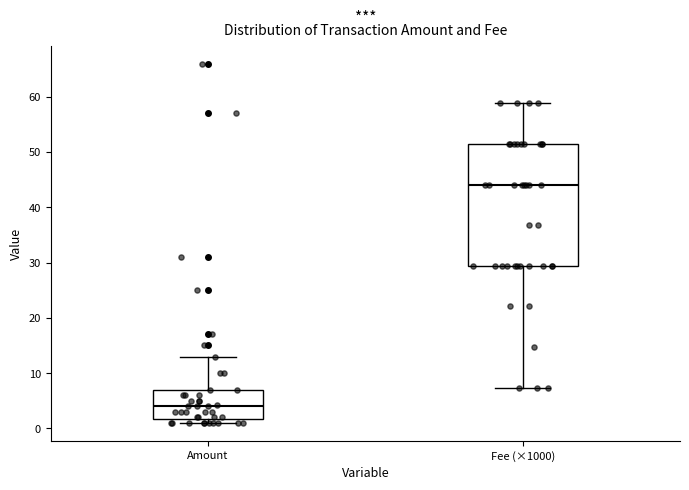

Reading left to right, read every box against the y-axis: the position of its median line, the range the box covers, and the ends of its whiskers. The values are not printed on the chart, so give them approximately, as read against the axis.

Amount: median 4, box 2 to 7, whiskers 1 to 13
Fee (×1000): median 44, box 29 to 51, whiskers 7 to 59